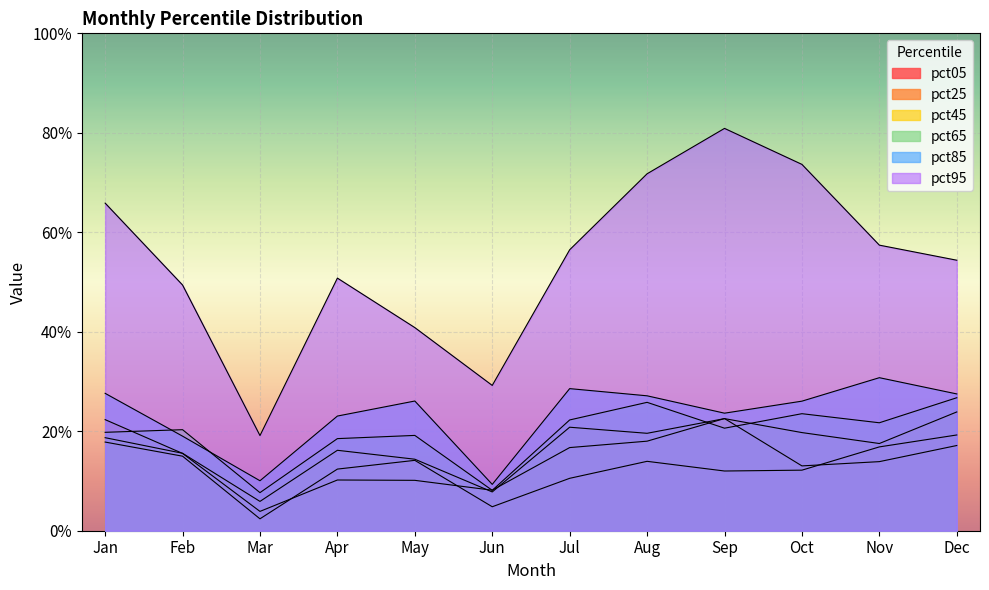

How many lines are shown in the chart?

6